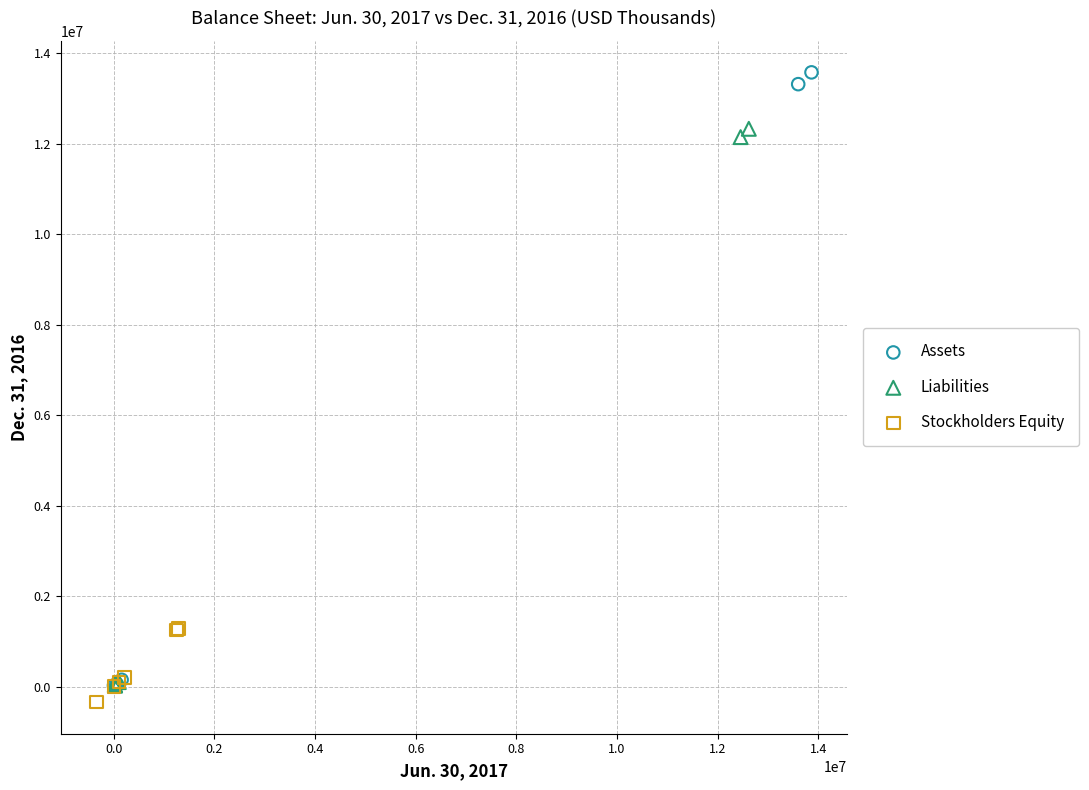

Which series reaches the maximum Y coordinate?

Assets